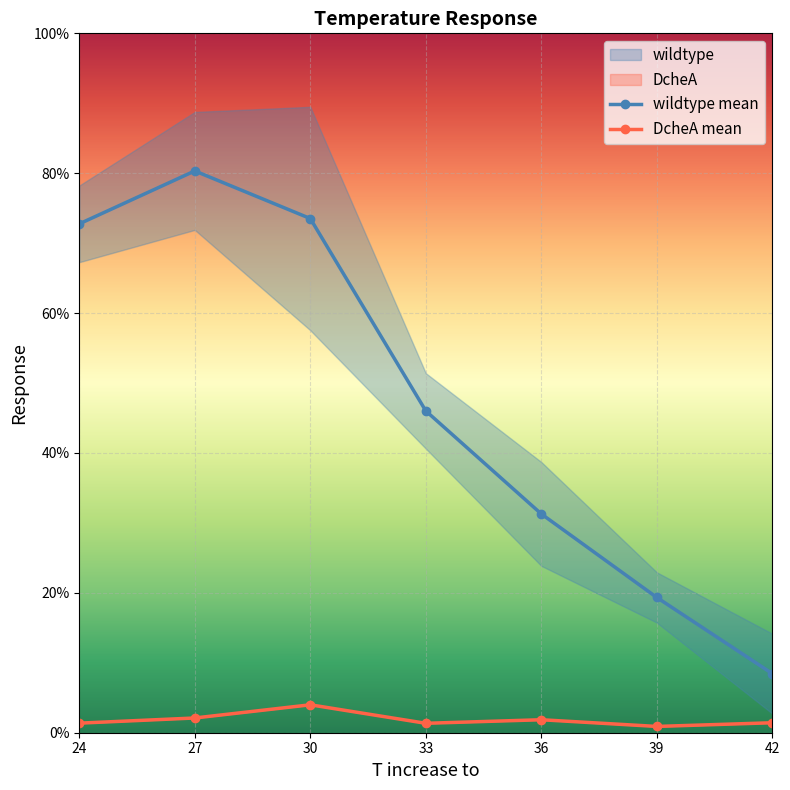

Rank the categories by DcheA mean value from lowest to highest.

39, 33, 24, 42, 36, 27, 30